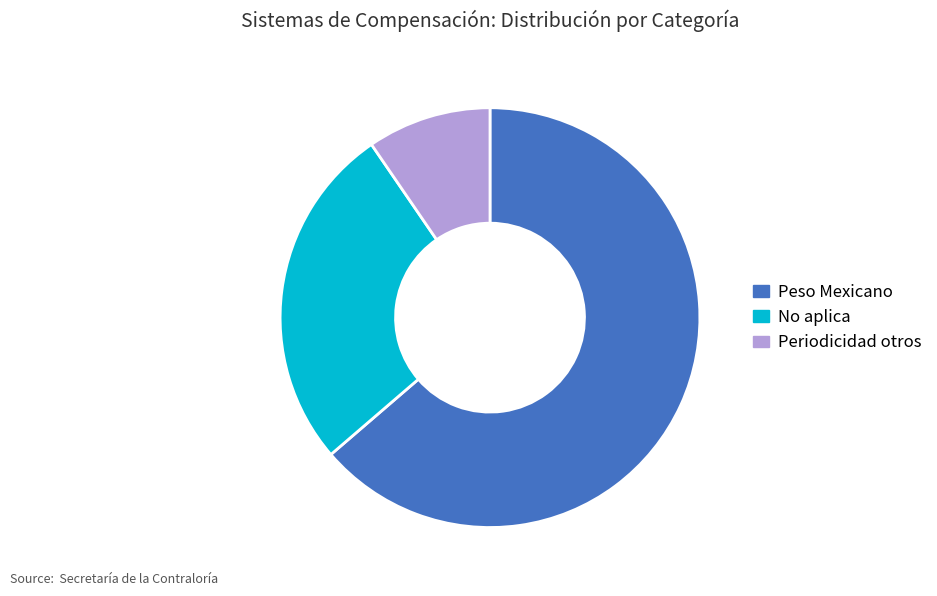

Do Peso Mexicano and Periodicidad together represent more than half of the pie?

Yes